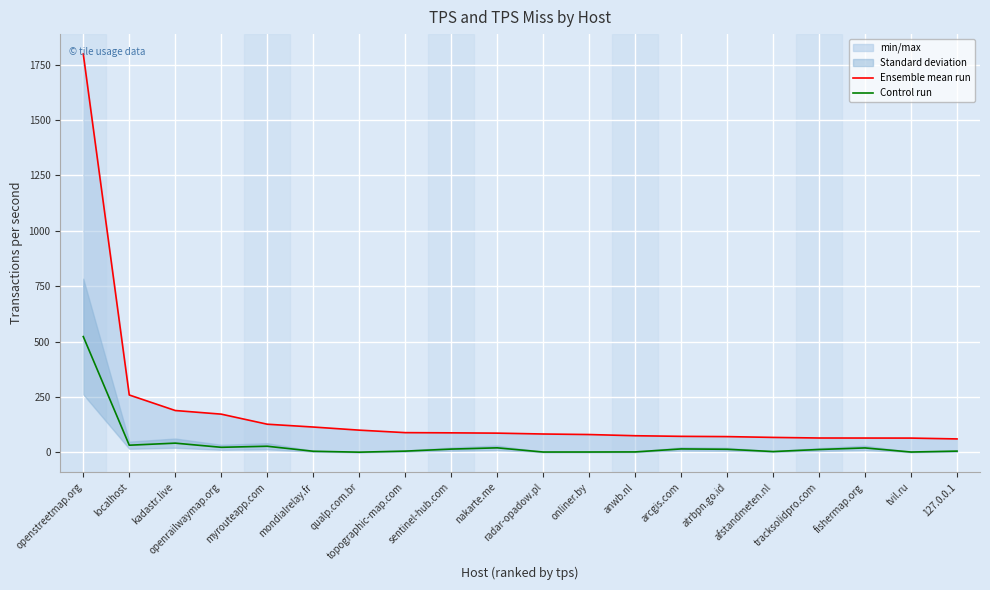

Which category has the lowest value in the Ensemble mean run series?

127.0.0.1